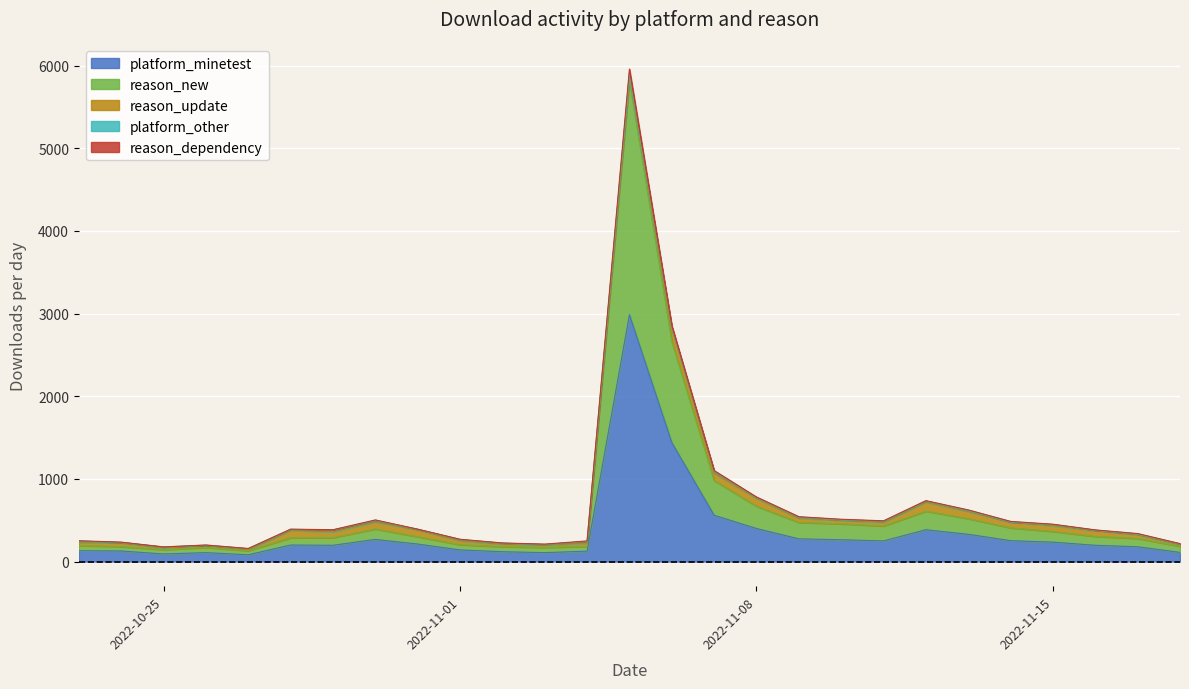

What is the label of the 4th point from the left?

2022-10-26